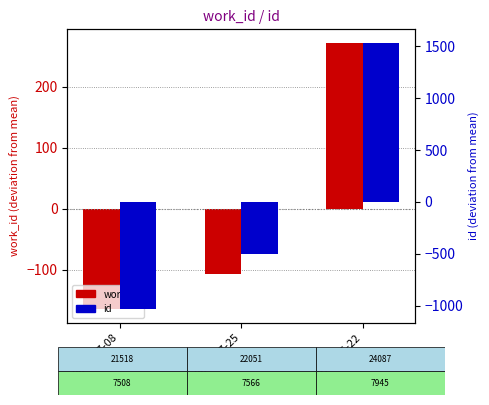

How many id values are between -1034 and 1535?

3